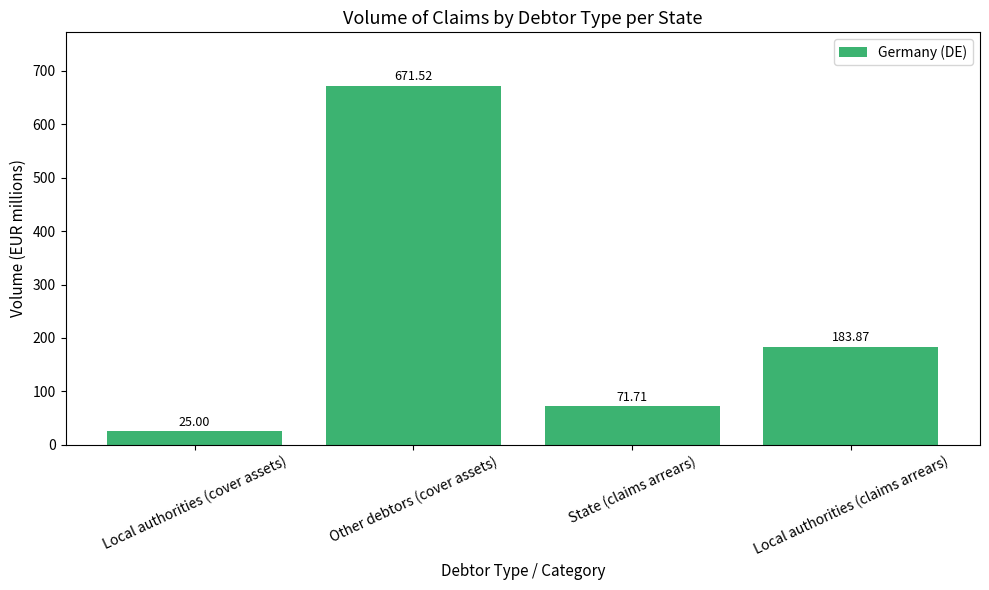

The chart shows a value of 27.4 at State (claims arrears). True or false?

False